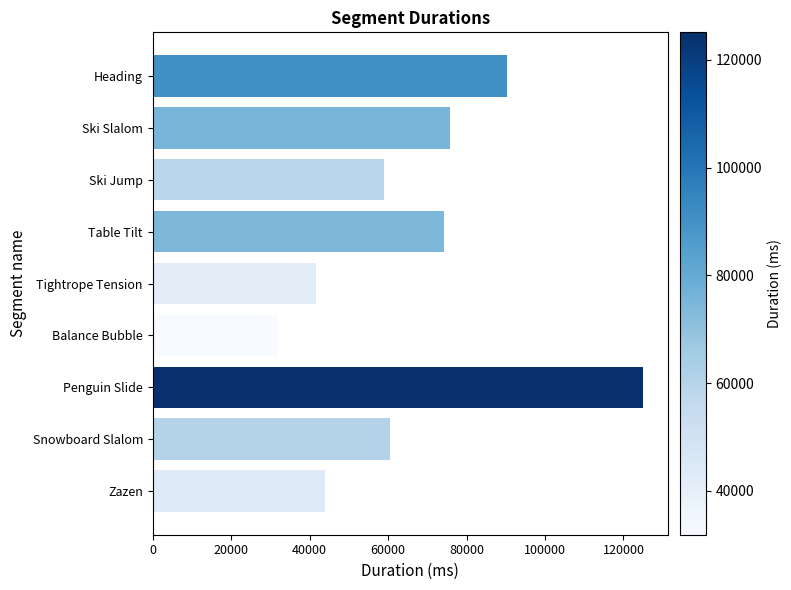

Rank the categories by value from highest to lowest.

Penguin Slide, Heading, Ski Slalom, Table Tilt, Snowboard Slalom, Ski Jump, Zazen, Tightrope Tension, Balance Bubble